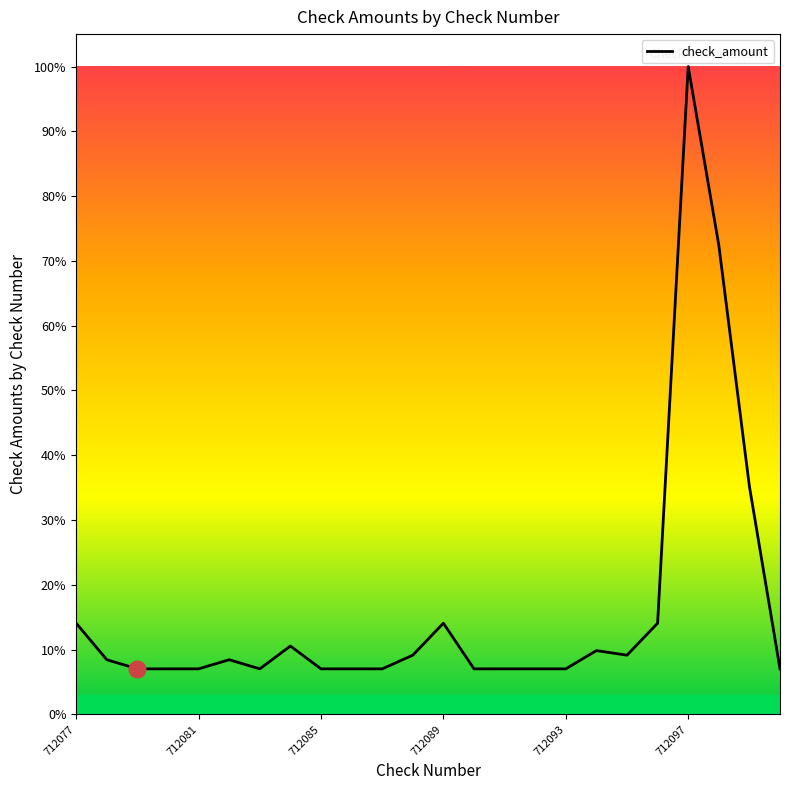

What is the smallest value displayed?

7.0